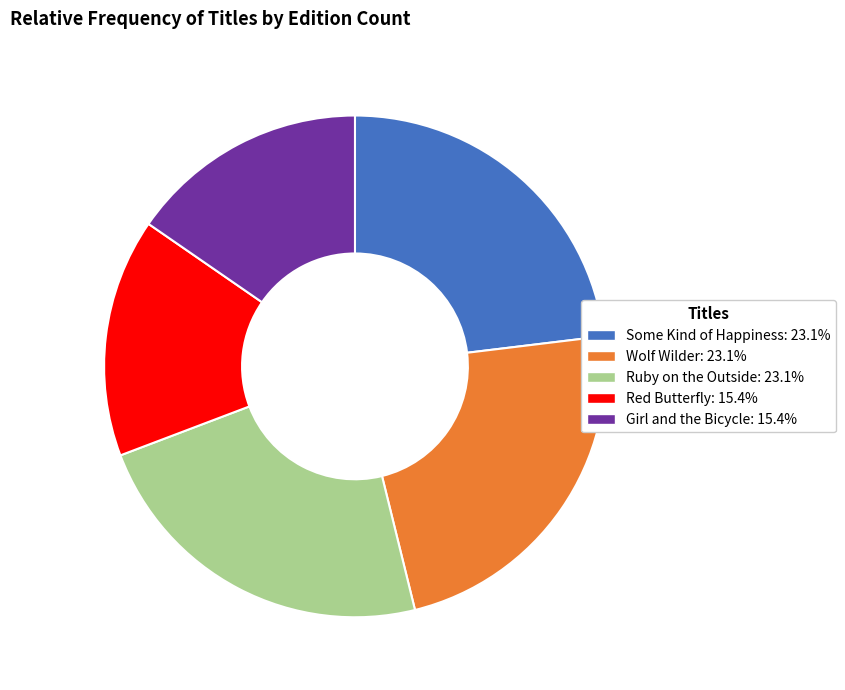

What is the ratio of the value at Girl and the Bicycle: 15.4% to the value at Wolf Wilder: 23.1%?

0.7